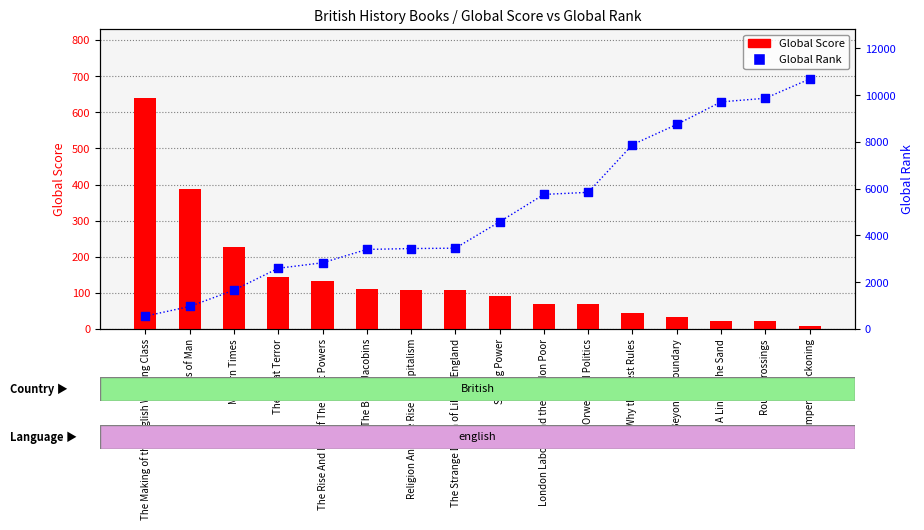

Which series has the largest total across all categories?

Global Rank